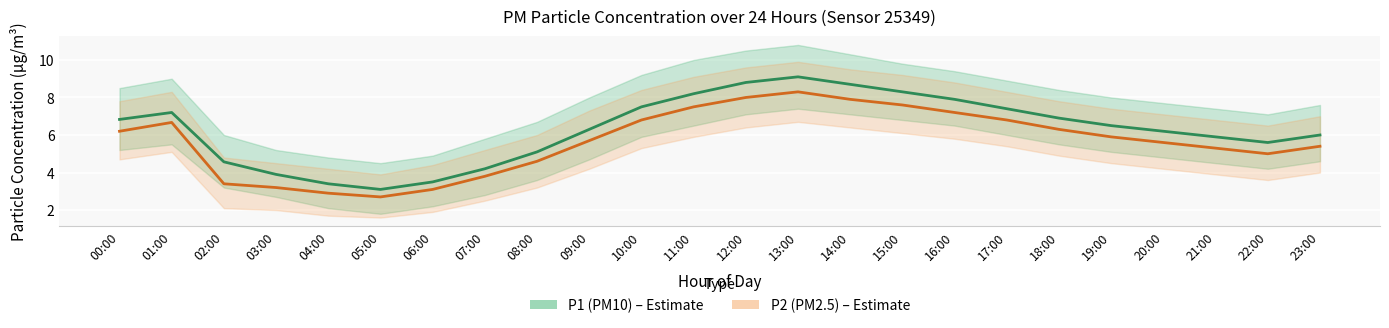

What are all the series names shown in the legend?

P1 (PM10), P2 (PM2.5)